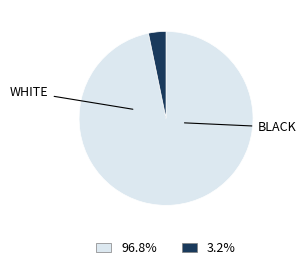

Does any single category account for the majority?

Yes